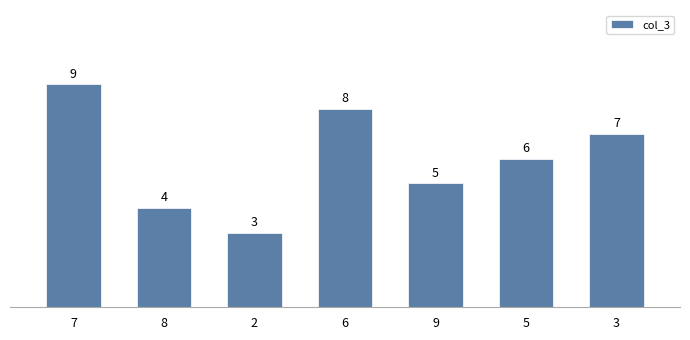

What is the label of the 7th bar from the right?

7